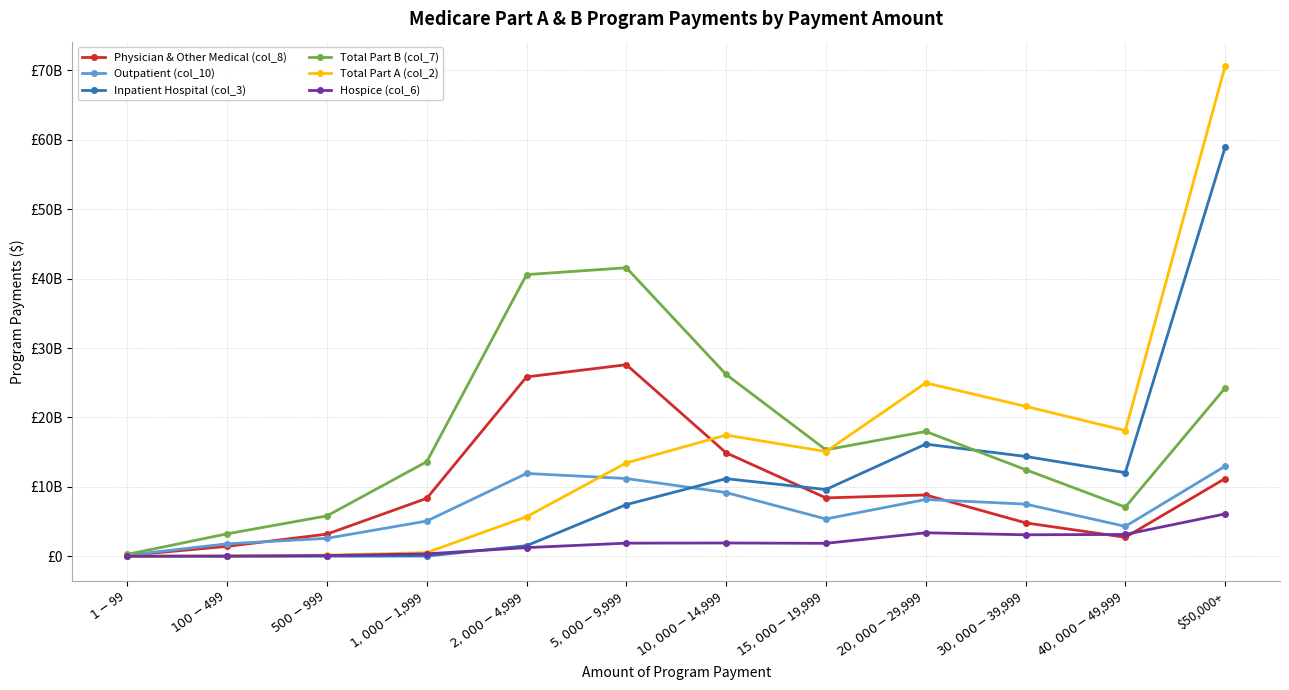

How many intersections are there between Inpatient Hospital (col_3) and Physician & Other Medical (col_8)?

1